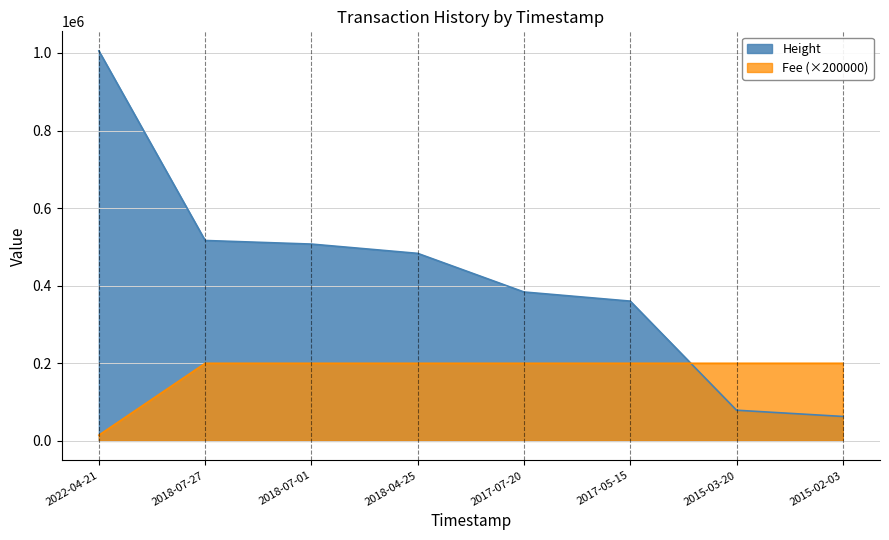

What is the difference between the maximum and minimum values in the Height series?

942619